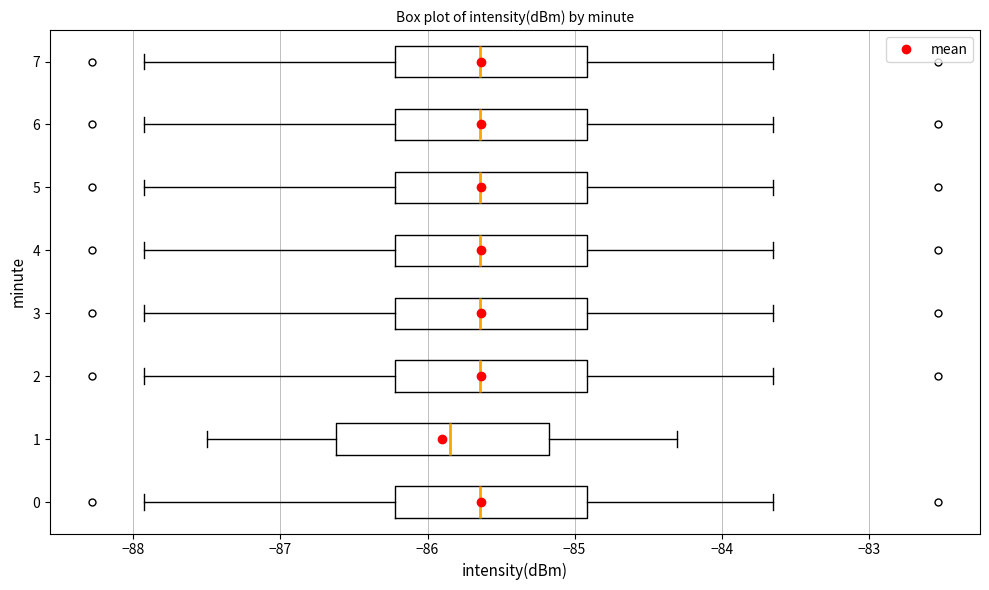

Which box is the widest, from its left edge to its right edge?

1